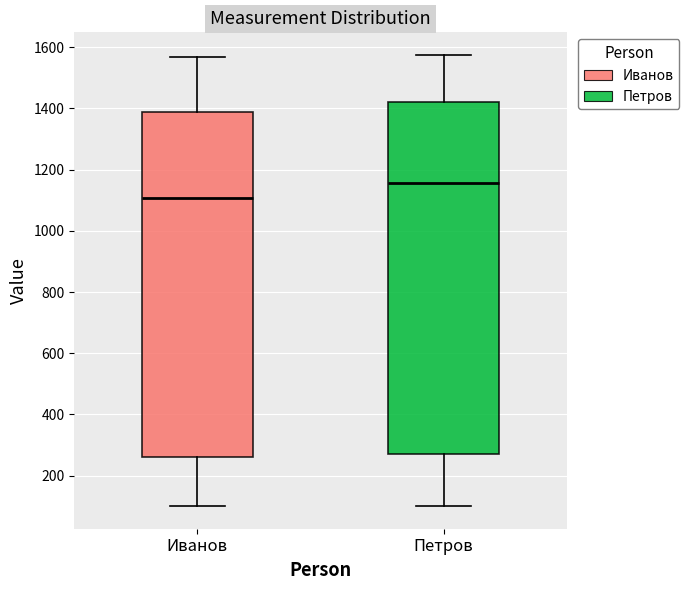

Reading left to right, transcribe this box plot: for each box, give where its median line is, the range the box spans, and where its two whiskers end, as read against the y-axis. The values are not printed on the chart, so give them approximately, as read against the axis.

Иванов: median 1100, box 260 to 1380, whiskers 100 to 1560
Петров: median 1160, box 280 to 1420, whiskers 100 to 1580